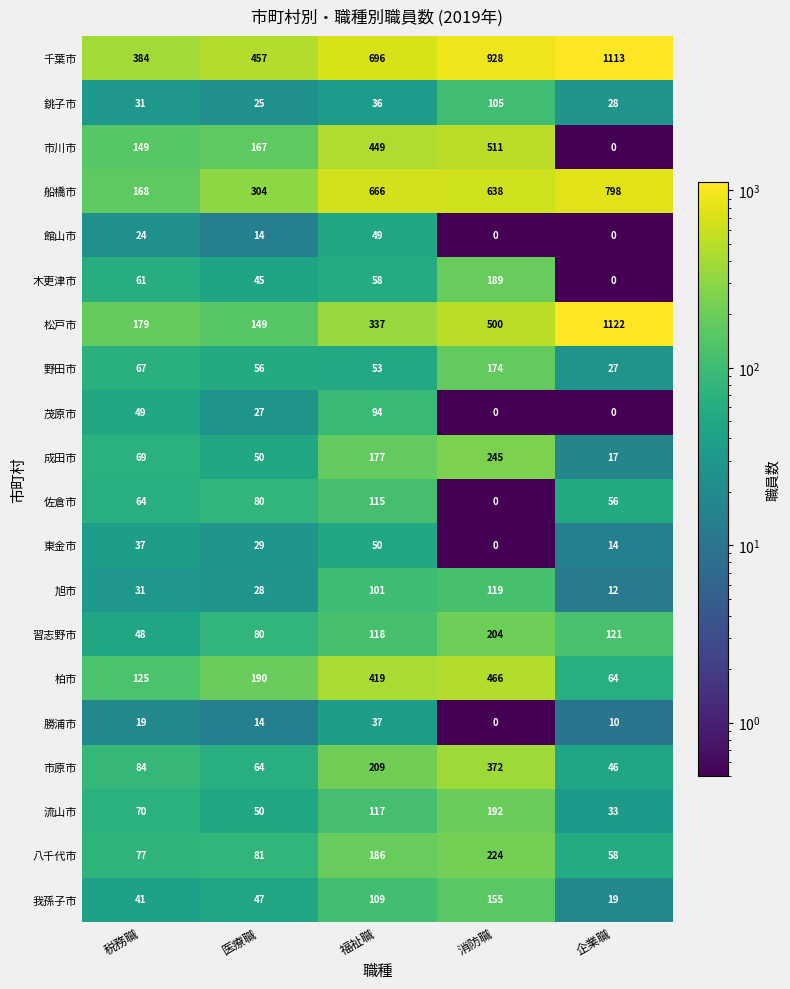

Which series has the widest spread of values?

松戸市